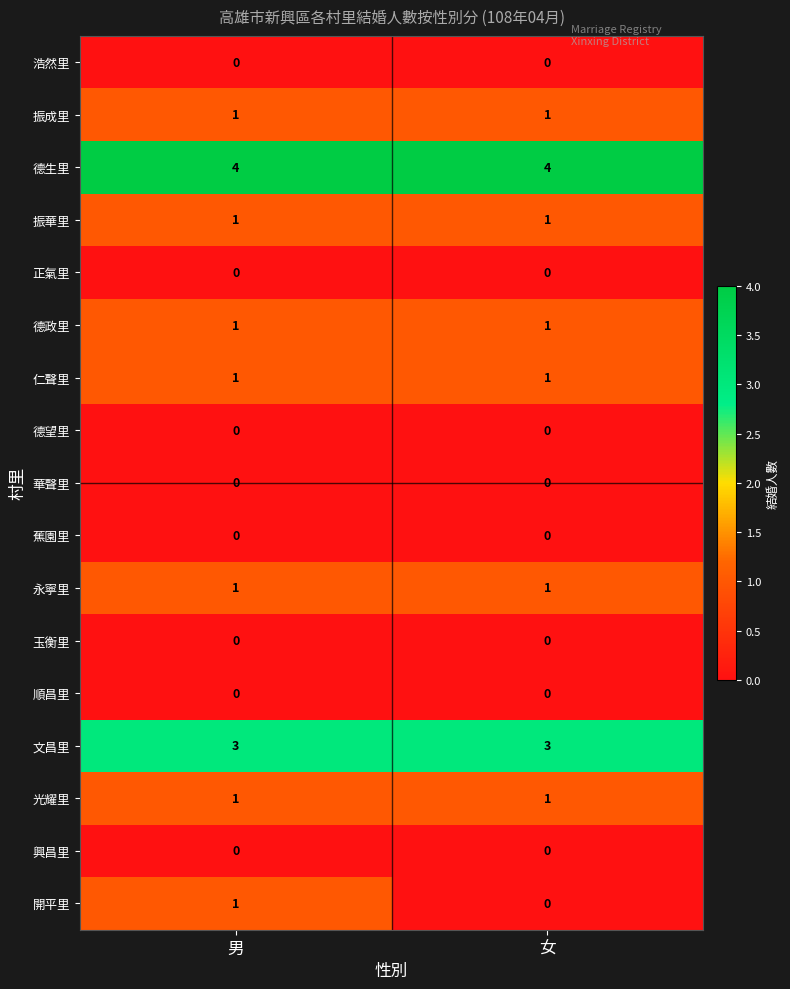

Count the number of categories in the chart.

2